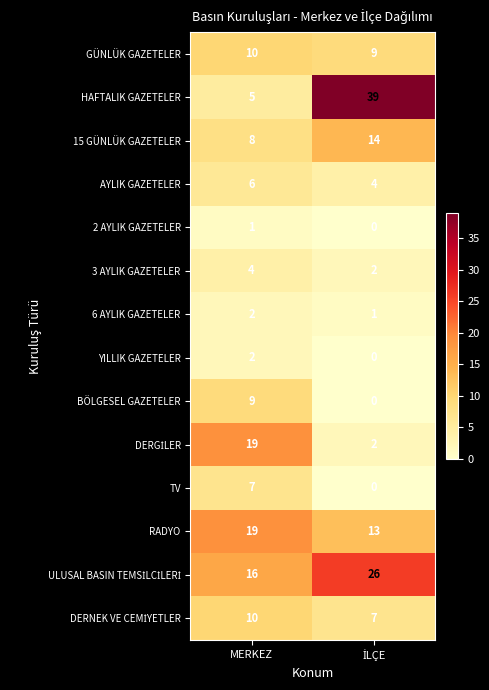

Is the value of GÜNLÜK GAZETELER at MERKEZ greater than the value of BÖLGESEL GAZETELER at MERKEZ?

Yes